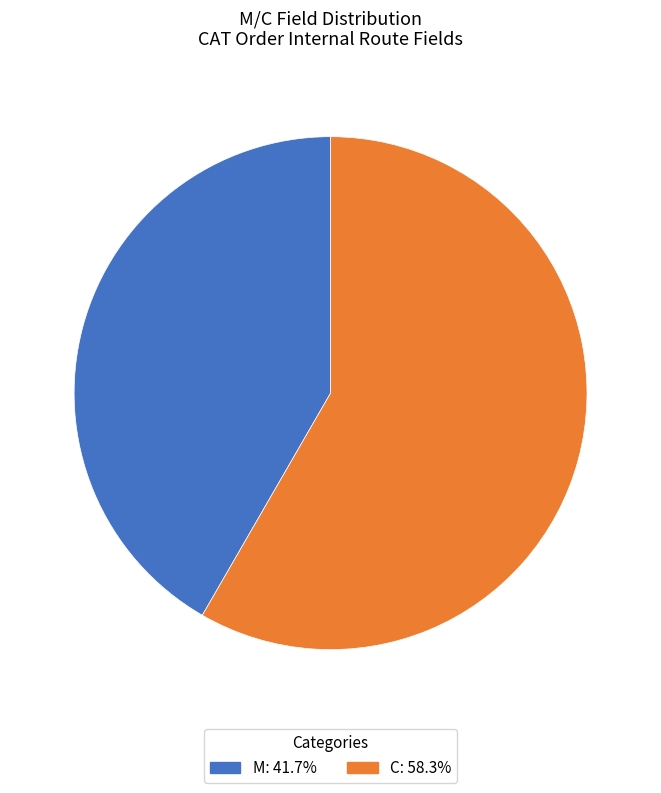

Rank the categories by value from highest to lowest.

C, M